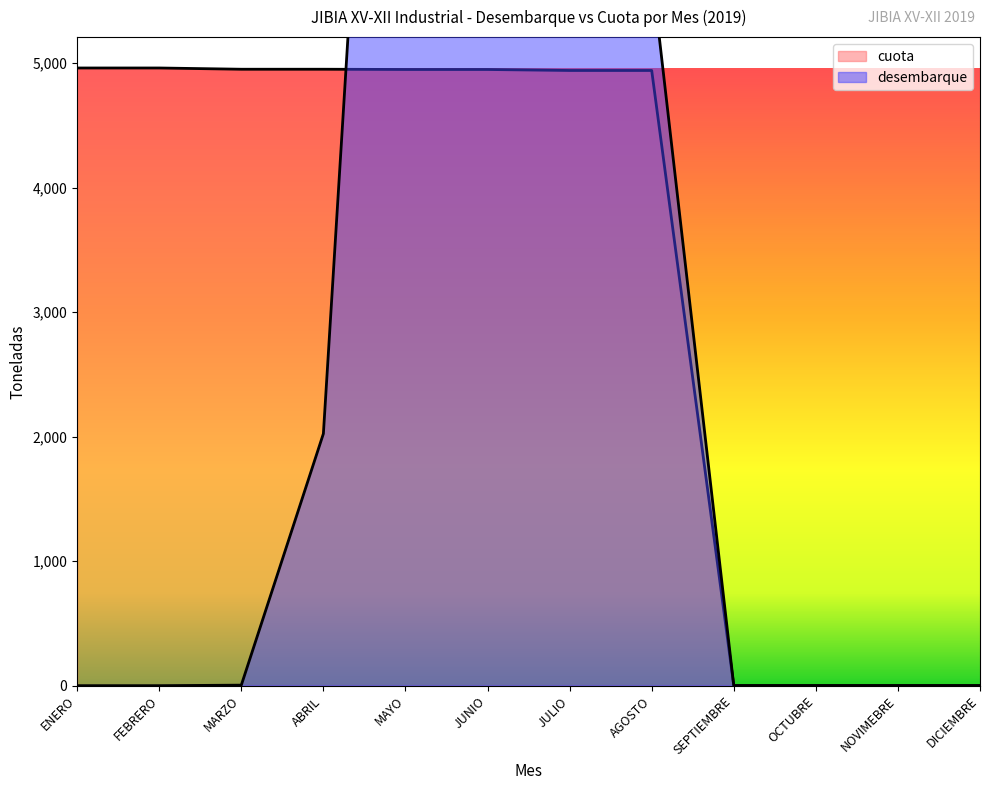

In desembarque, how many points are lower than both neighbors (excluding endpoints)?

1